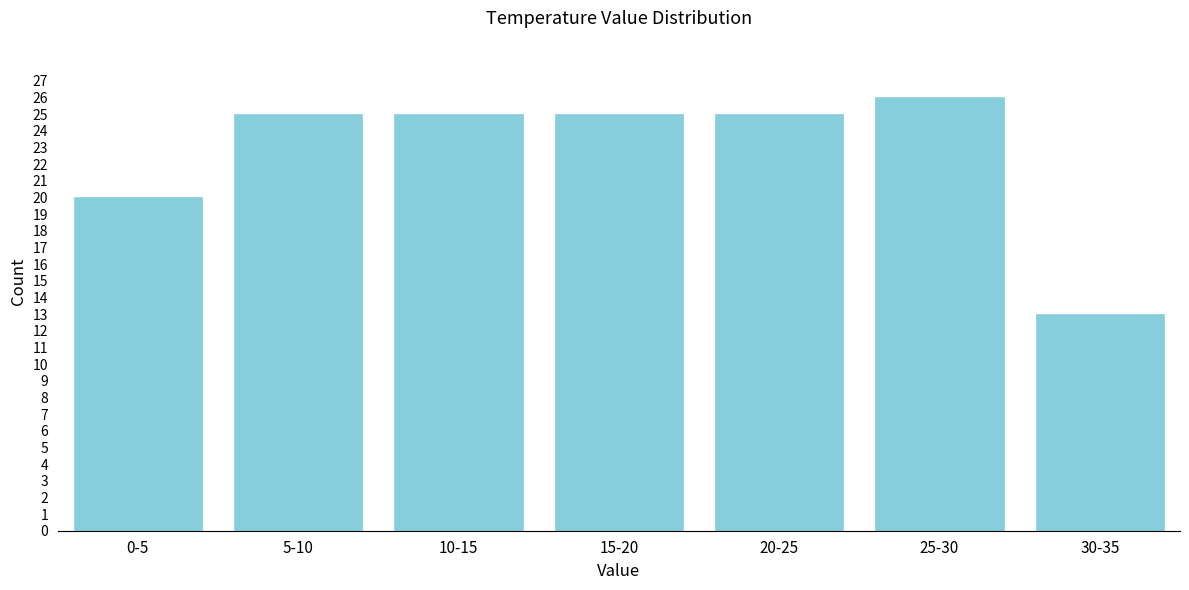

Reading left to right, what are all the values shown in this chart?

0-5=20	5-10=25	10-15=25	15-20=25	20-25=25	25-30=26	30-35=13